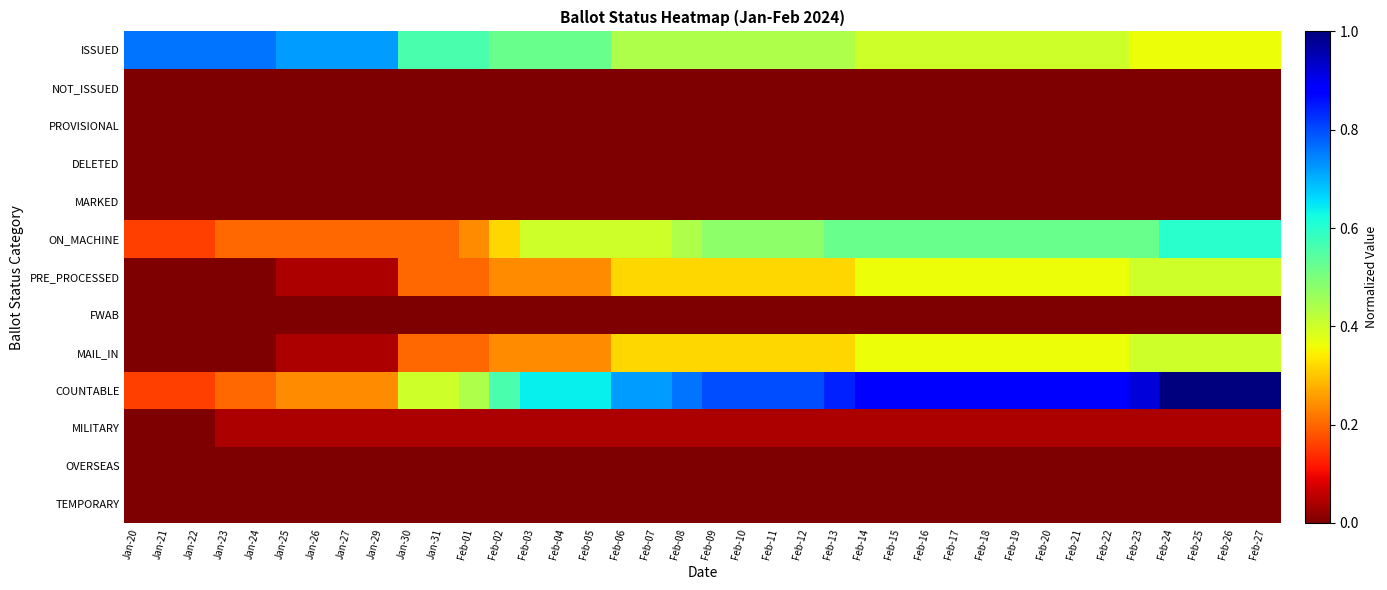

Which series has the largest range (max minus min)?

COUNTABLE